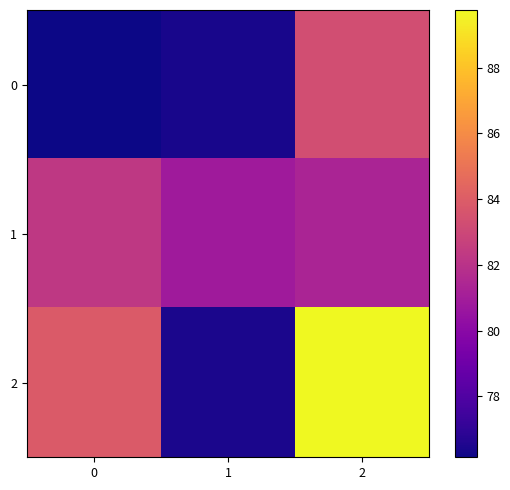

List the series in order of their peak value, highest first.

2, 0, 1